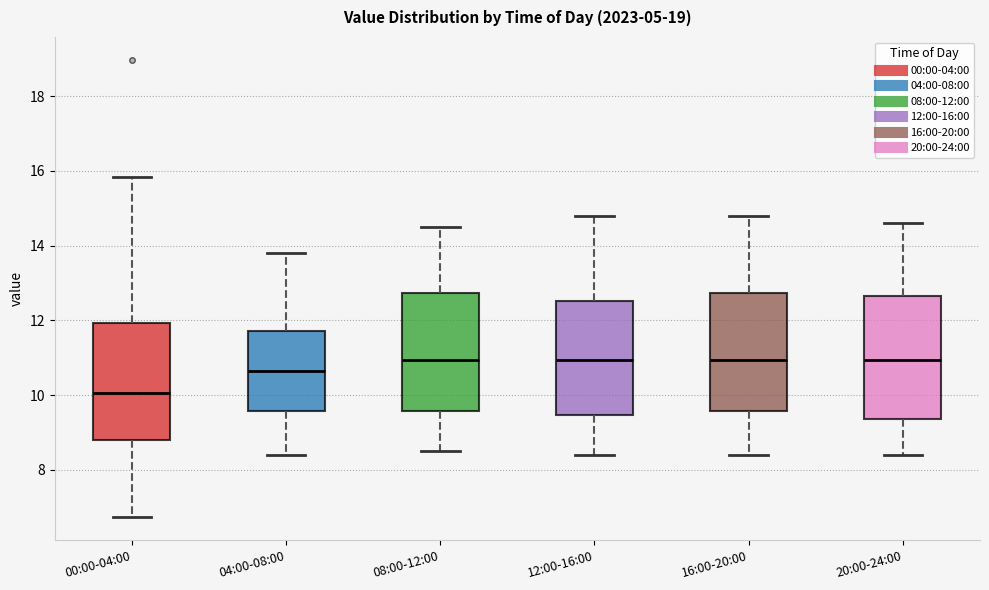

Where does the upper whisker of the box for 08:00-12:00 end on the y-axis? The values are not printed on the chart, so give them approximately, as read against the axis.

14.6